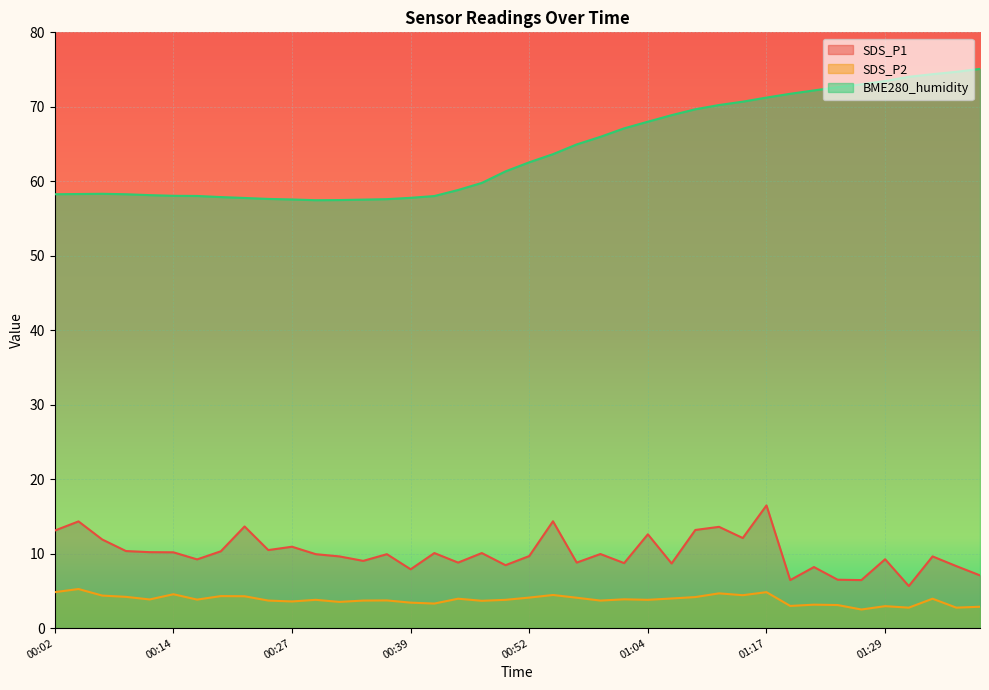

Reading left to right, transcribe all the data shown in this chart.

SDS_P1: 13.1	14.3	11.9	10.3	10.2	10.2	9.2	10.3	13.7	10.5	10.9	9.9	9.6	9.0	9.9	7.9	10.1	8.8	10.1	8.4	9.7	14.3	8.8	9.9	8.7	12.6	8.7	13.2	13.6	12.1	16.5	6.5	8.2	6.5	6.5	9.2	5.7	9.6	8.3	7.1
SDS_P2: 4.8	5.2	4.4	4.2	3.9	4.5	3.8	4.3	4.3	3.7	3.6	3.8	3.5	3.7	3.7	3.4	3.3	4.0	3.7	3.8	4.1	4.5	4.1	3.7	3.9	3.8	4.0	4.2	4.7	4.4	4.8	3.0	3.1	3.1	2.5	3.0	2.8	4.0	2.8	2.9
BME280_humidity: 58.3	58.3	58.3	58.3	58.1	58.0	58.0	57.9	57.8	57.6	57.6	57.5	57.5	57.5	57.6	57.8	58.0	58.8	59.8	61.3	62.5	63.6	65.0	66.0	67.1	68.0	68.9	69.7	70.2	70.7	71.2	71.8	72.2	72.6	73.0	73.5	74.0	74.4	74.7	75.1